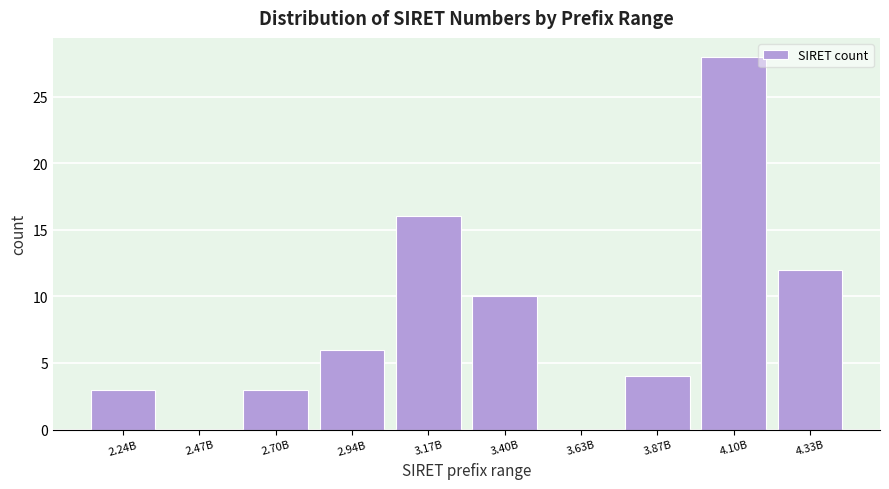

Reading right to left, list all the values displayed in this chart.

4.33B=12	4.10B=28	3.87B=4	3.63B=0	3.40B=10	3.17B=16	2.94B=6	2.70B=3	2.47B=0	2.24B=3